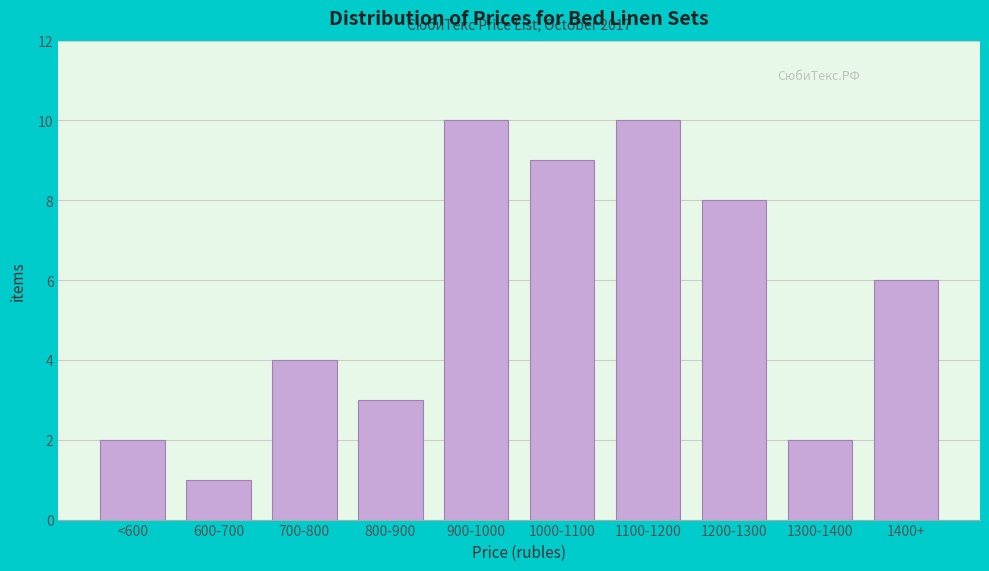

Reading left to right, extract all data points from this chart.

2	1	4	3	10	9	10	8	2	6